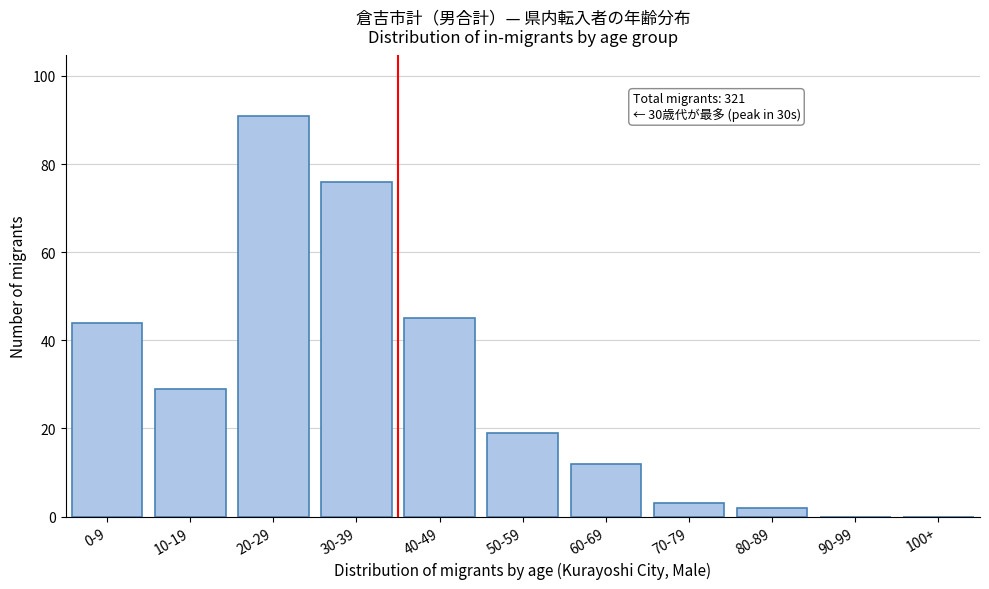

Reading left to right, transcribe all the data shown in this chart.

0-9=44	10-19=29	20-29=91	30-39=76	40-49=45	50-59=19	60-69=12	70-79=3	80-89=2	90-99=0	100+=0